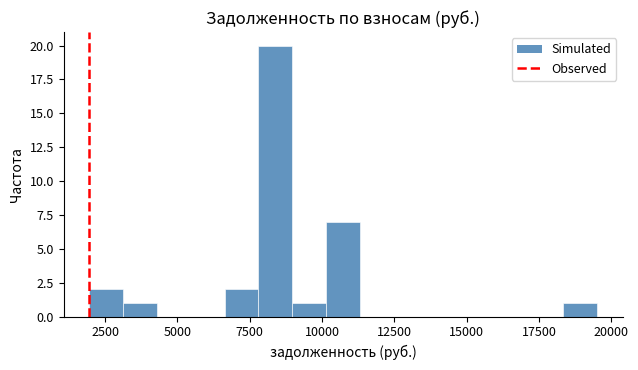

Around what value on the x-axis is the tallest bar? Give the approximate position of its centre, as read against the axis.

8500